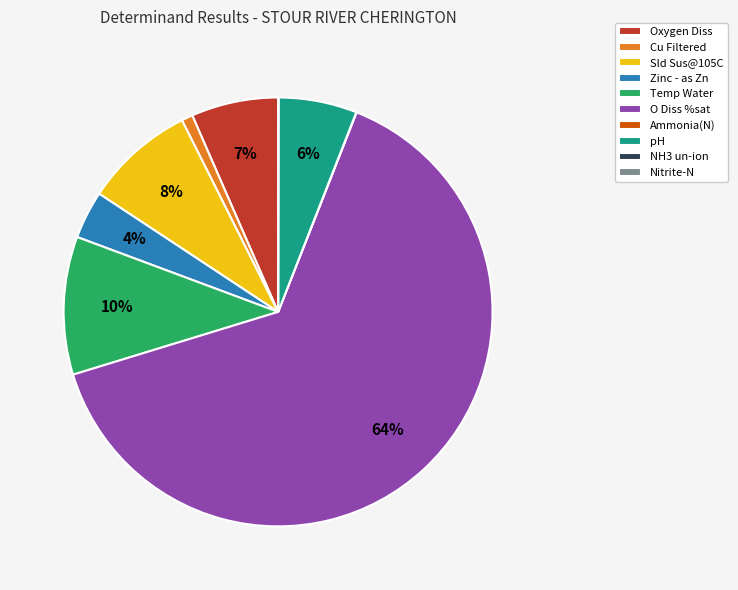

To the nearest percent, what is the average slice percentage?

10%